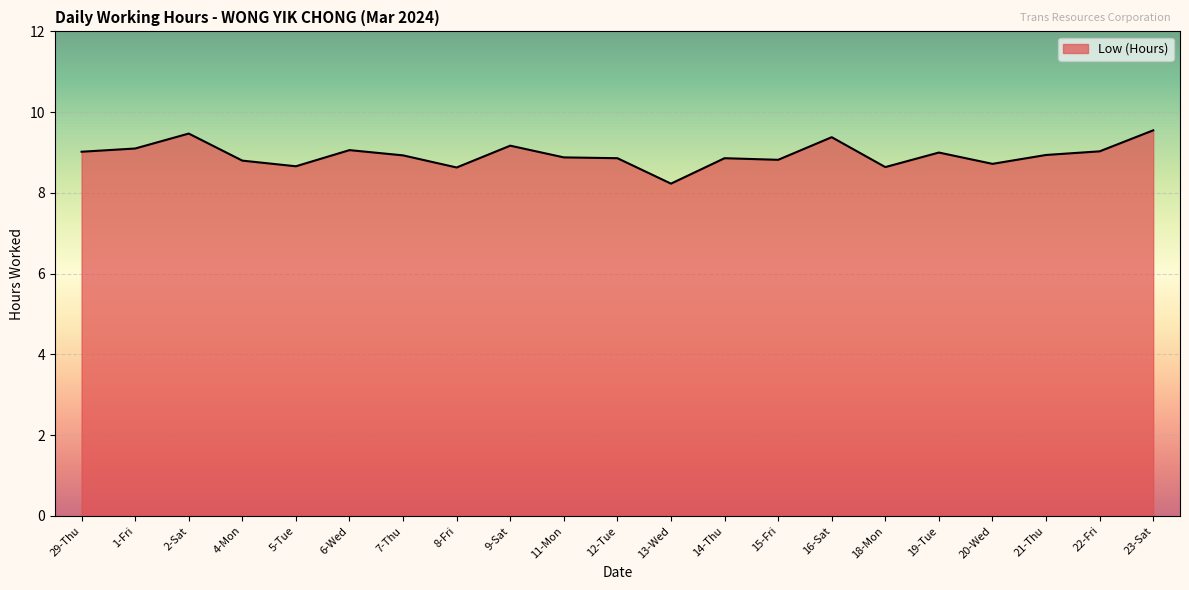

Where is the first local maximum?

2-Sat